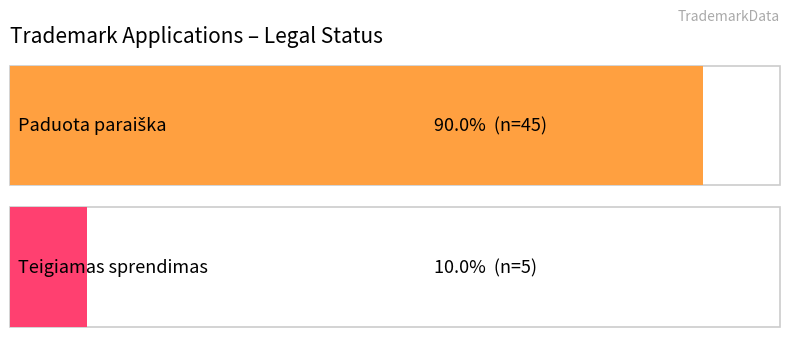

The value at Paduota paraiška is 45. True or false?

True